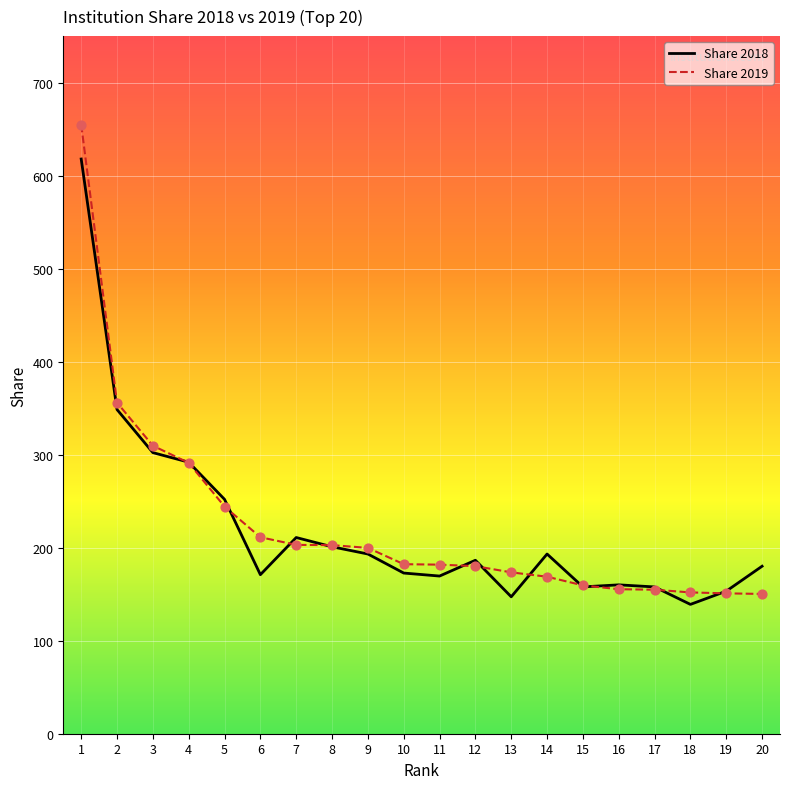

What are all the series names shown in the legend?

Share 2018, Share 2019